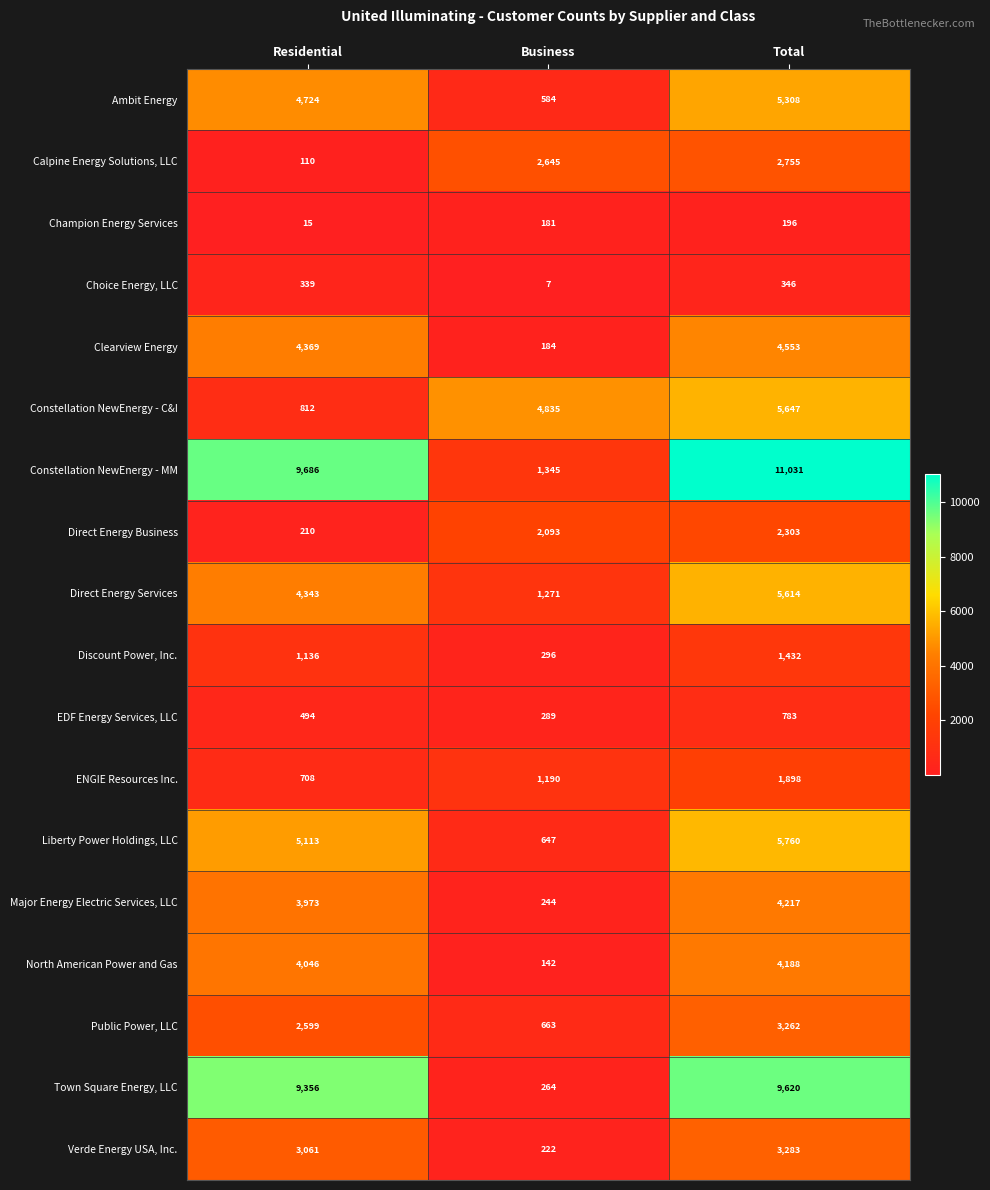

List the labels in order of Town Square Energy, LLC value, smallest first.

Business, Residential, Total